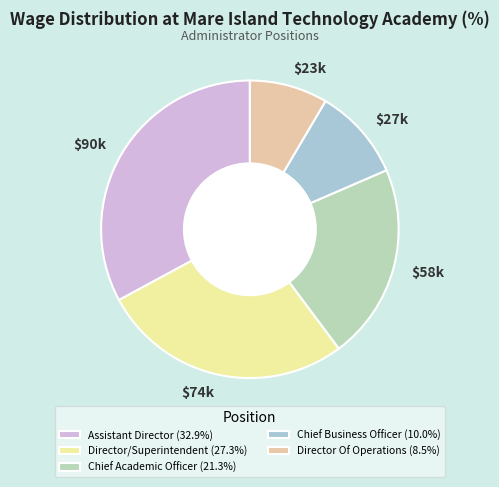

To the nearest percent, what is the combined percentage of Chief Business Officer and Chief Academic Officer?

31%